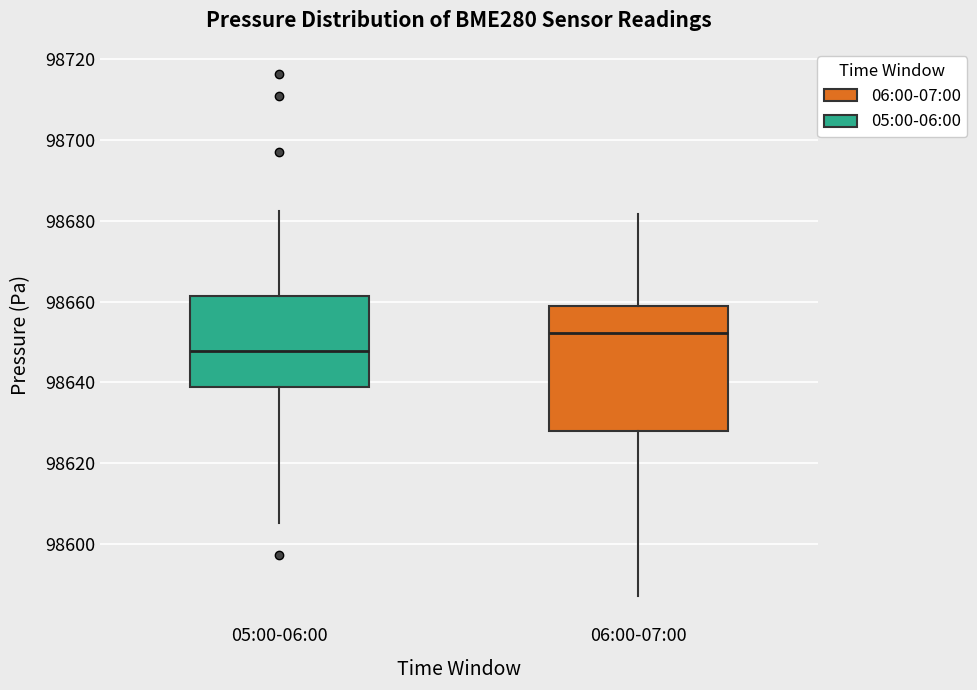

Reading left to right, read every box against the y-axis: the position of its median line, the range the box covers, and the ends of its whiskers. The values are not printed on the chart, so give them approximately, as read against the axis.

05:00-06:00: median 98648, box 98638 to 98662, whiskers 98606 to 98682
06:00-07:00: median 98652, box 98628 to 98658, whiskers 98588 to 98682